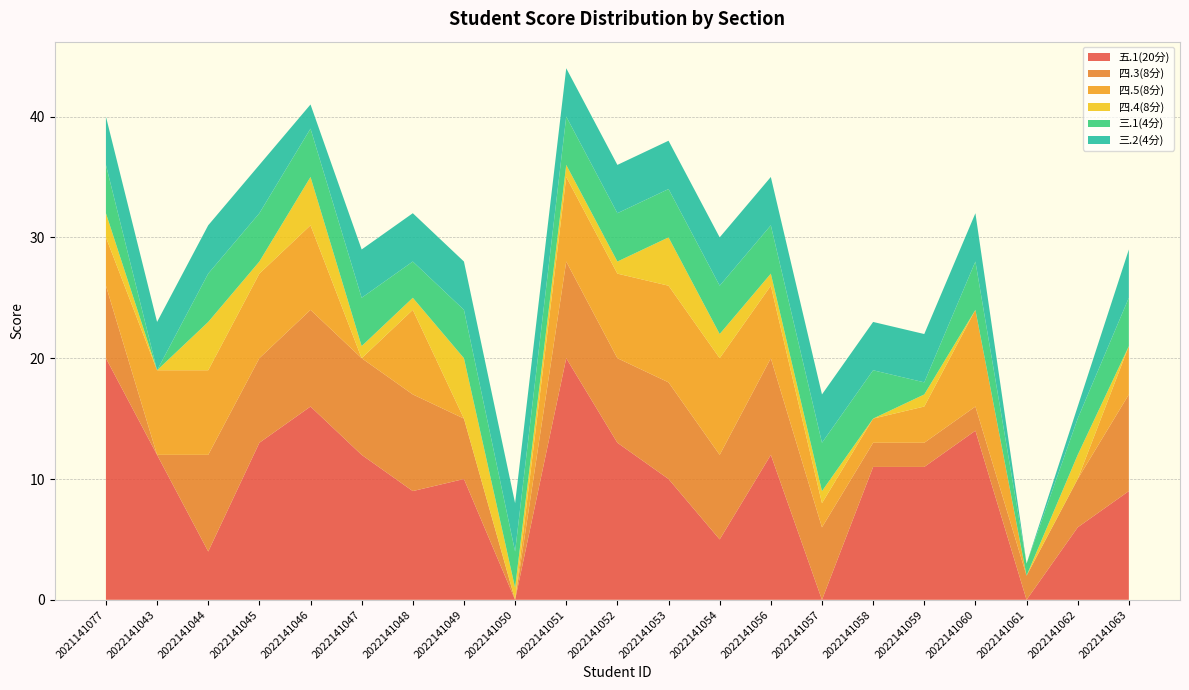

Reading left to right, extract all data points from this chart.

五.1(20分): 20	12	4	13	16	12	9	10	0	20	13	10	5	12	0	11	11	14	0	6	9
四.3(8分): 6	0	8	7	8	8	8	5	0	8	7	8	7	8	6	2	2	2	2	4	8
四.5(8分): 4	7	7	7	7	0	7	0	0	7	7	8	8	6	2	2	3	8	0	0	4
四.4(8分): 2	0	4	1	4	1	1	5	1	1	1	4	2	1	1	0	1	0	0	2	0
三.1(4分): 4	0	4	4	4	4	3	4	3	4	4	4	4	4	4	4	1	4	1	3	4
三.2(4分): 4	4	4	4	2	4	4	4	4	4	4	4	4	4	4	4	4	4	0	1	4